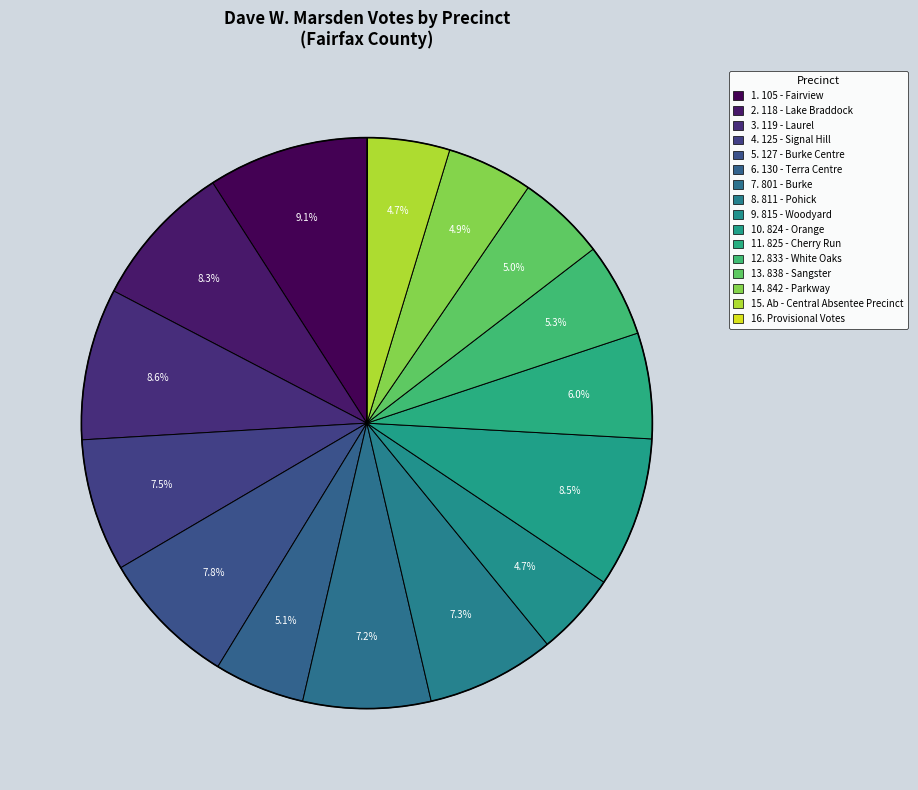

Which category has the biggest portion of the pie?

105 - Fairview